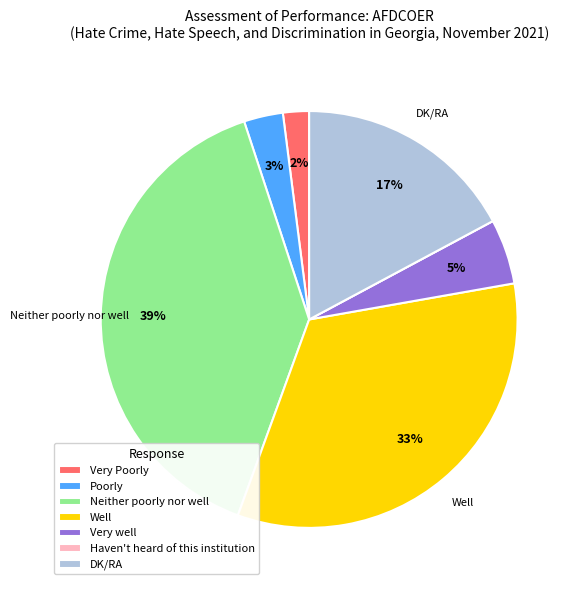

Approximately how many times larger is the value at Very well compared to Well?

0.2